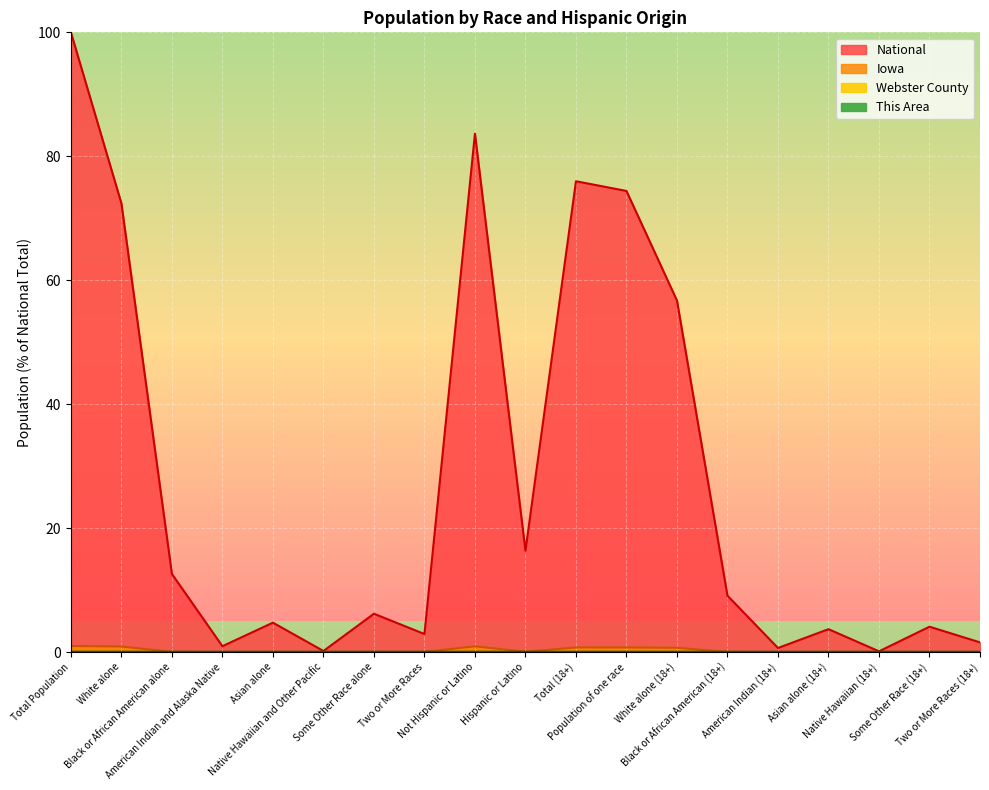

At which category does Webster County reach its first local valley?

American Indian and Alaska Native